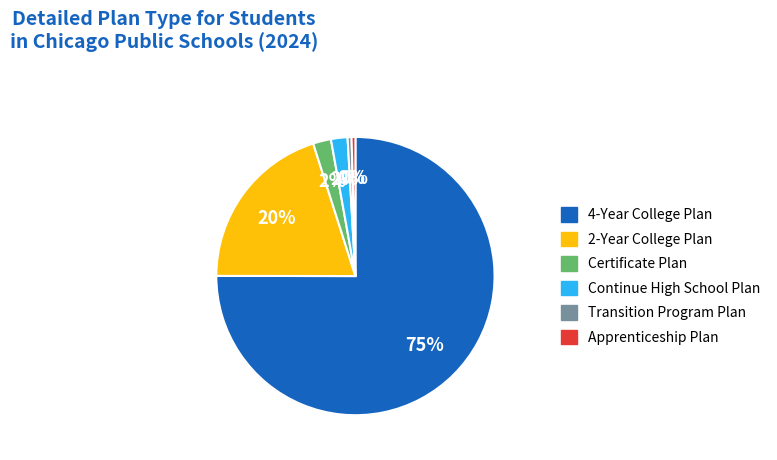

Is there any slice that represents more than half of the pie?

Yes